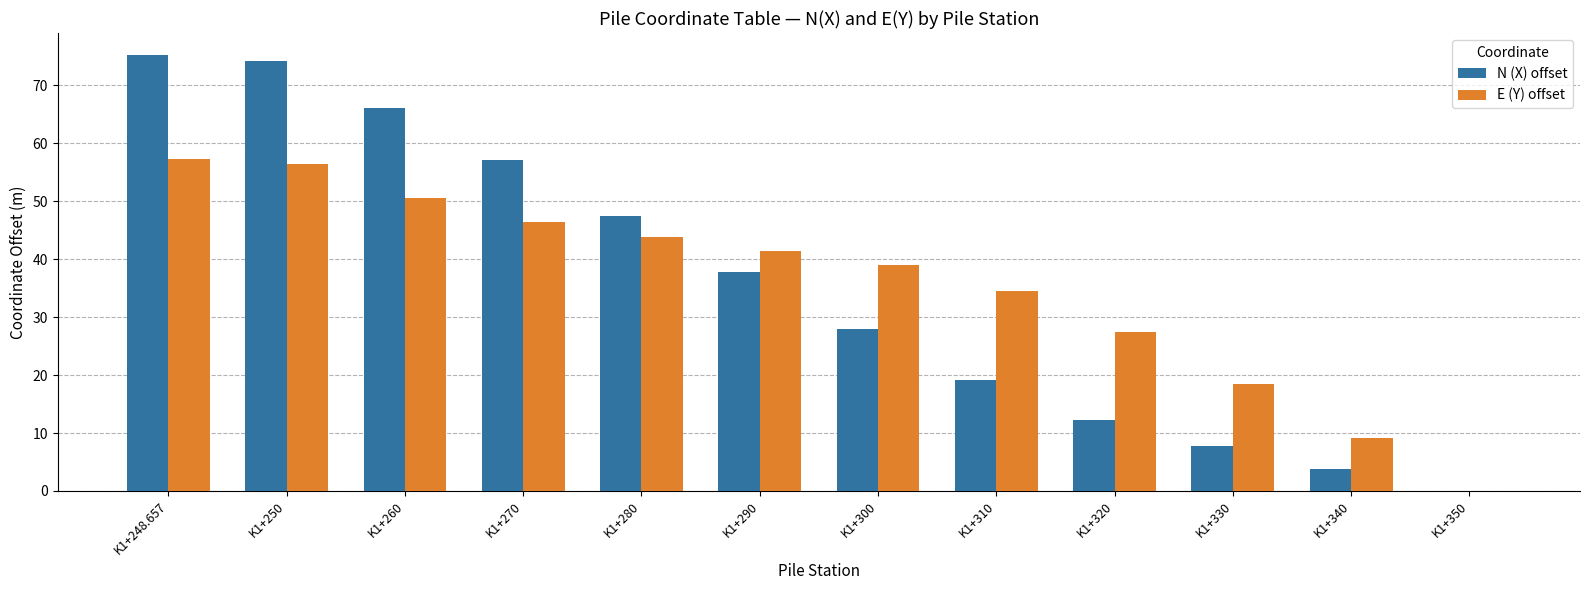

Reading left to right, extract all data points from this chart.

N (X) offset: 75.3	74.3	66.2	57.1	47.4	37.7	28.0	19.1	12.2	7.8	3.9	0.0
E (Y) offset: 57.3	56.4	50.5	46.4	43.9	41.4	39.0	34.5	27.4	18.4	9.2	0.0